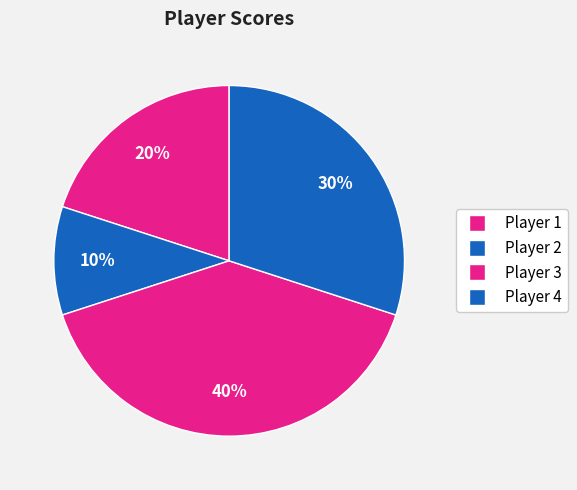

Which slice is the smallest?

Player 2